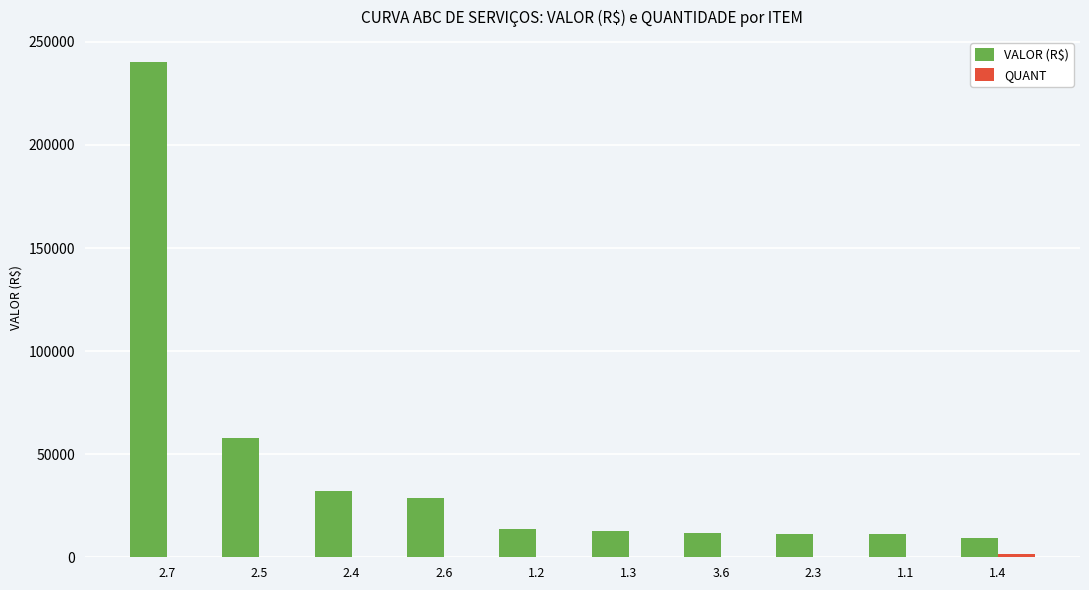

How many distinct data groups are displayed?

2